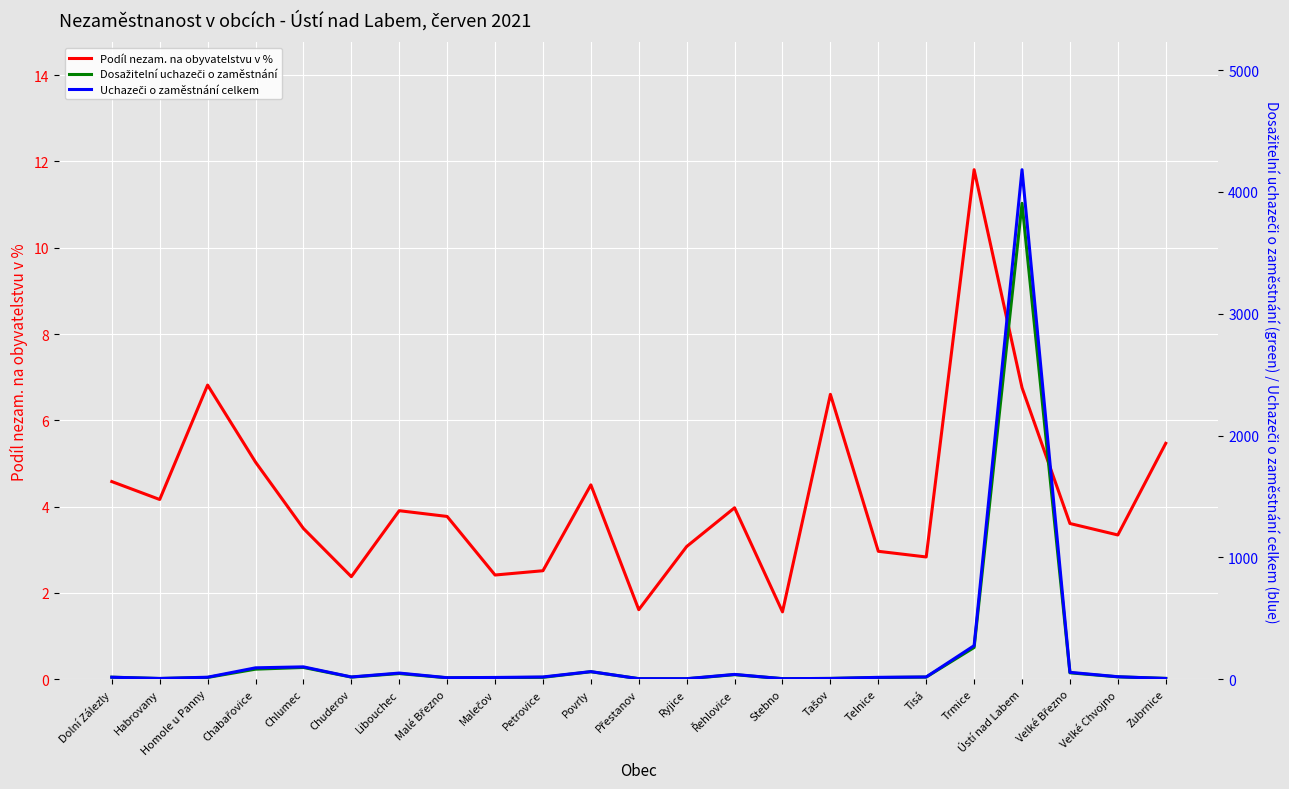

How many data points in Podíl nezam. na obyvatelstvu v % are less than 3?

7